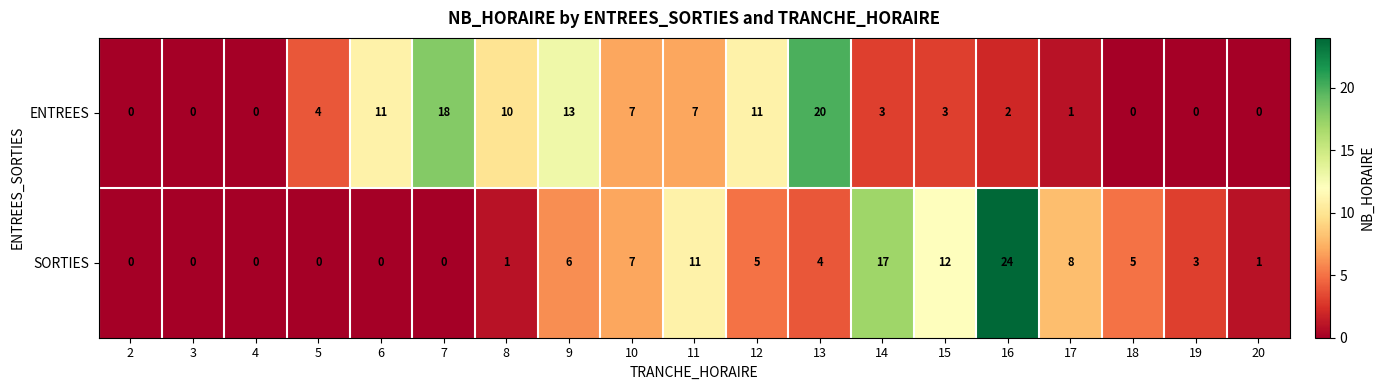

The value of SORTIES at 18 is 5. True or false?

True